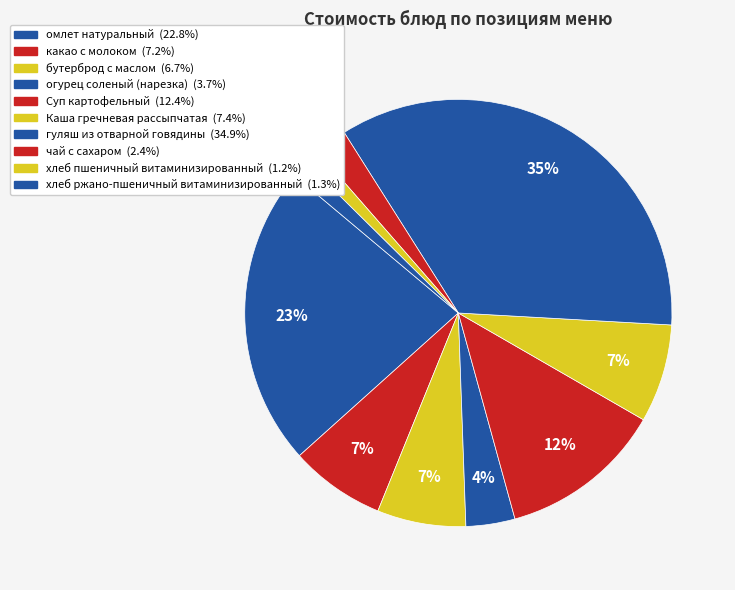

Which category has the biggest portion of the pie?

гуляш из отварной говядины